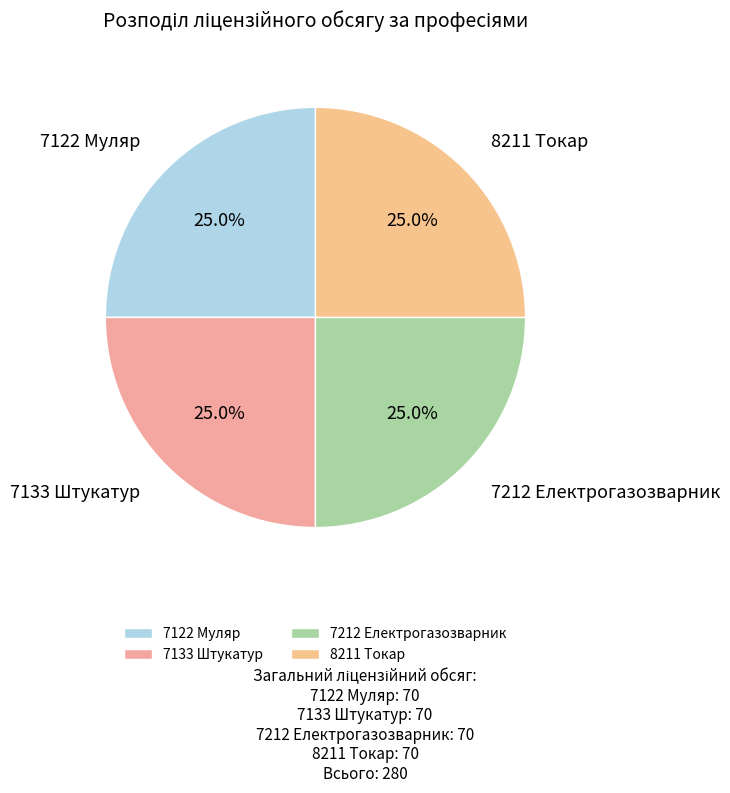

What is the ratio of the value at 7212 Електрогазозварник to the value at 7122 Муляр?

1.0